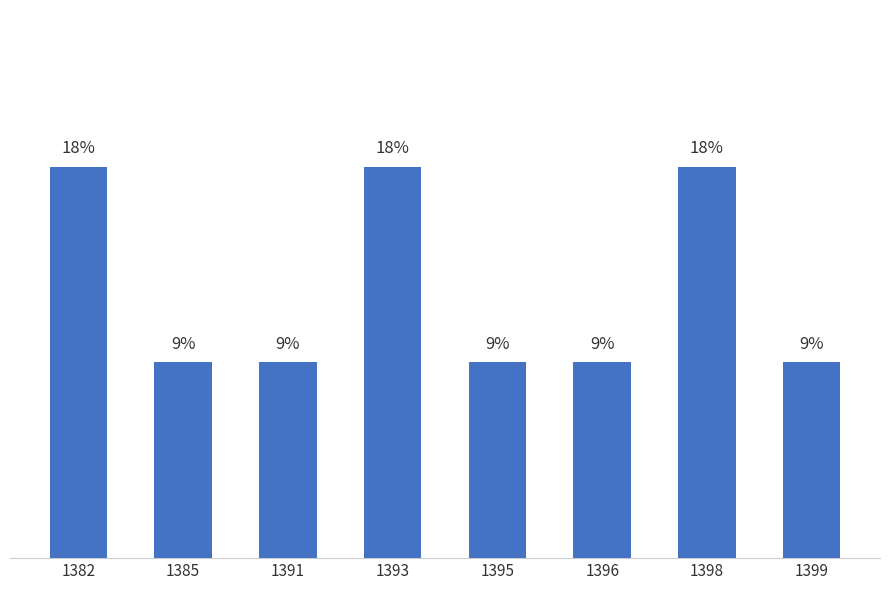

The chart shows a value of 3 at 1382. True or false?

False